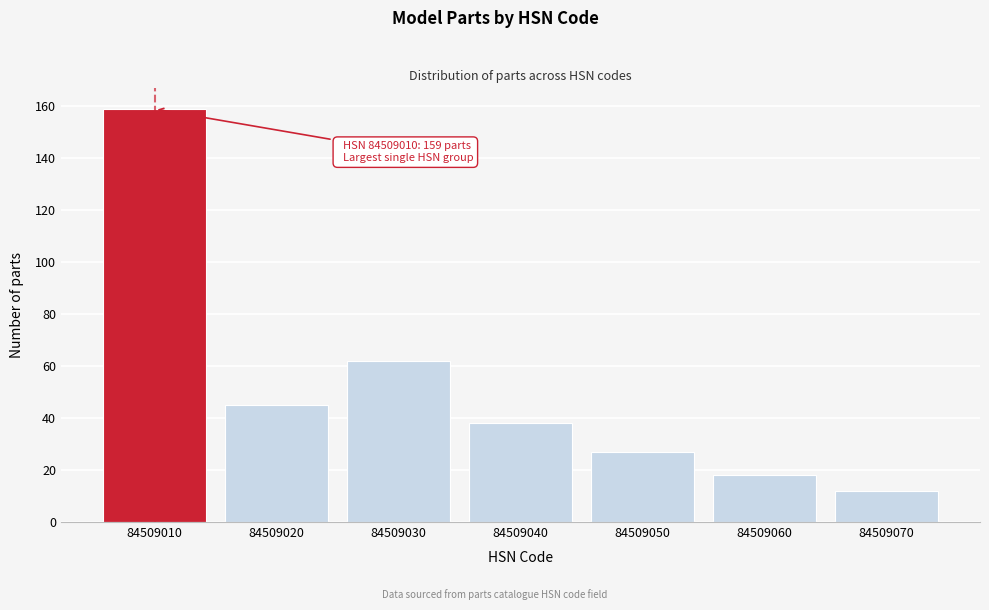

Reading left to right, what are all the values shown in this chart?

84509010=159	84509020=45	84509030=62	84509040=38	84509050=27	84509060=18	84509070=12